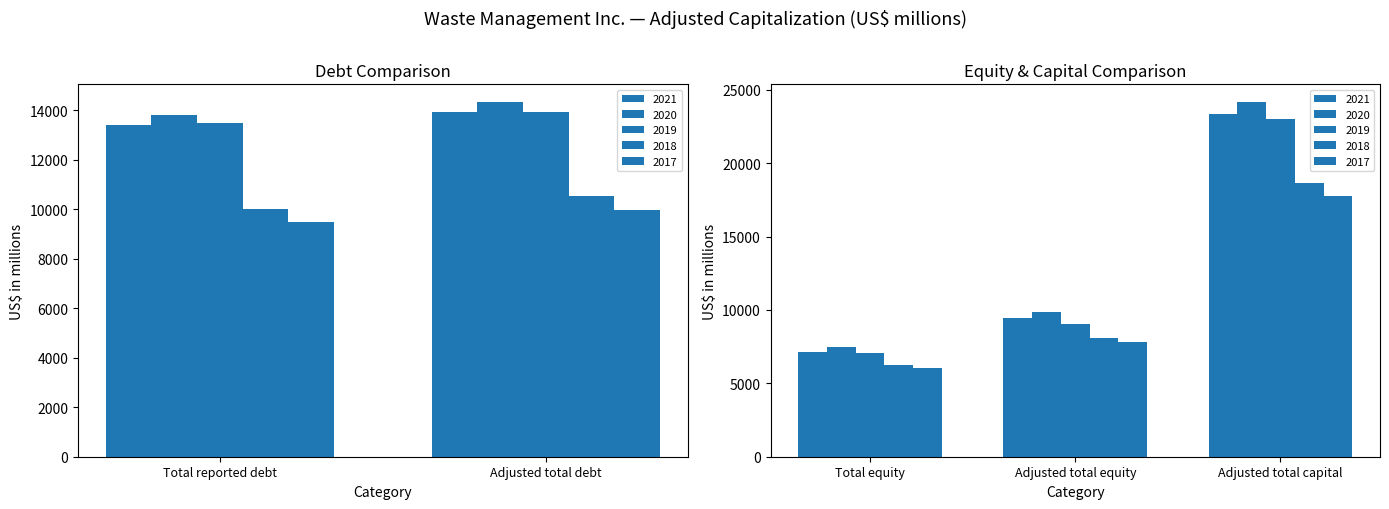

How many bars are there in each group?

5